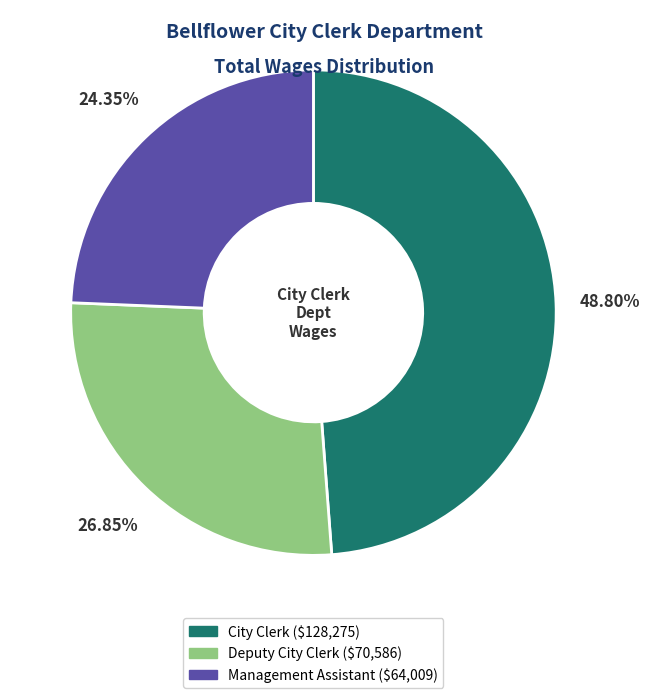

Does any single category account for the majority?

No